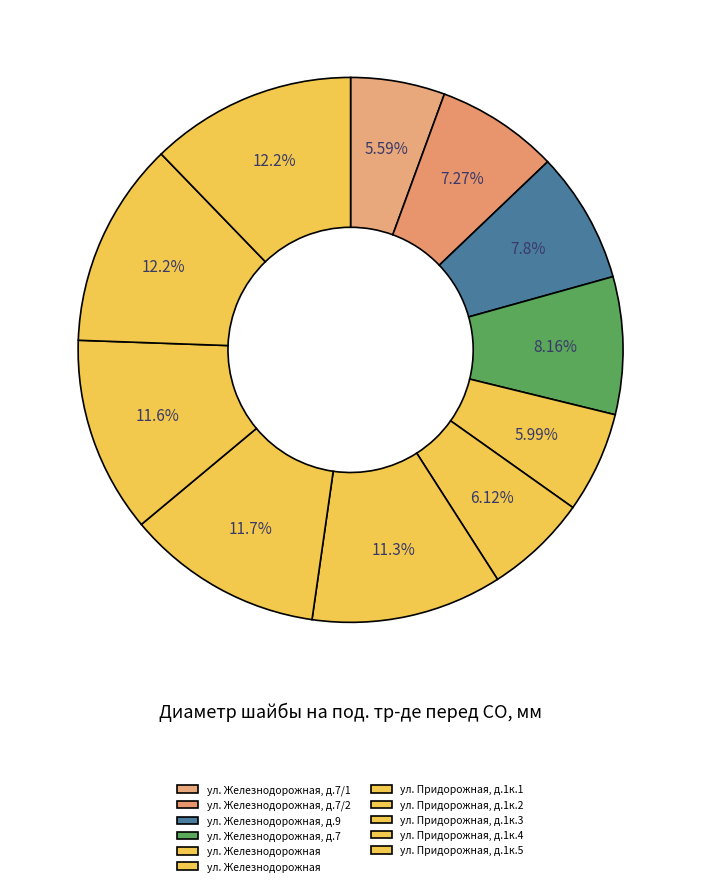

Is there any slice that represents more than half of the pie?

No